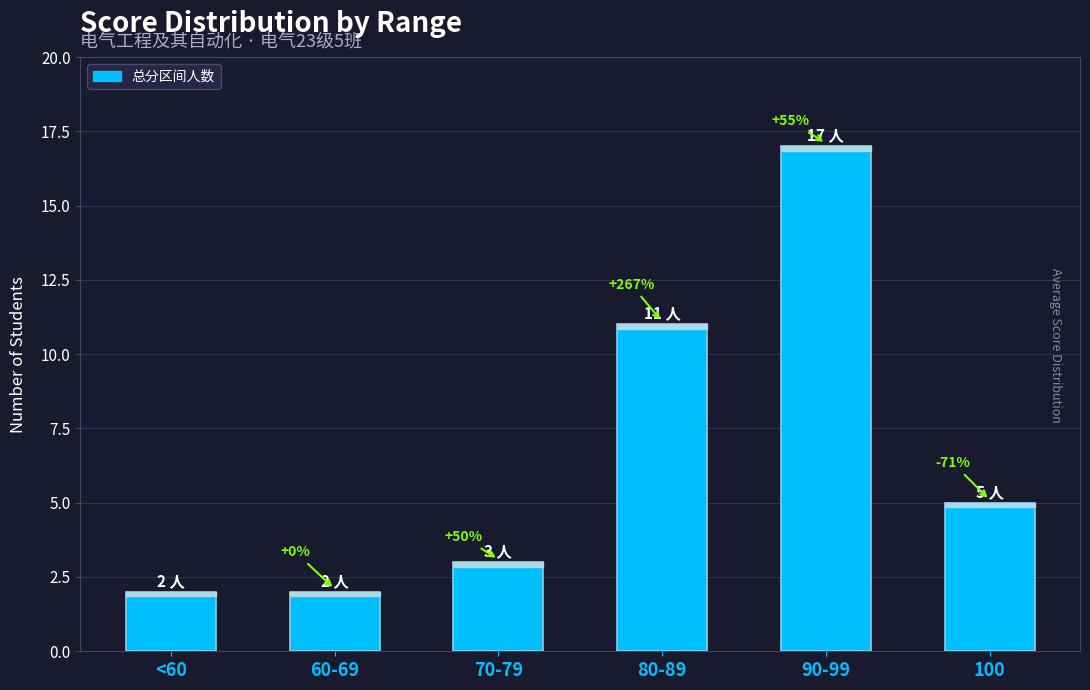

At which category does the chart reach its minimum across all series?

<60